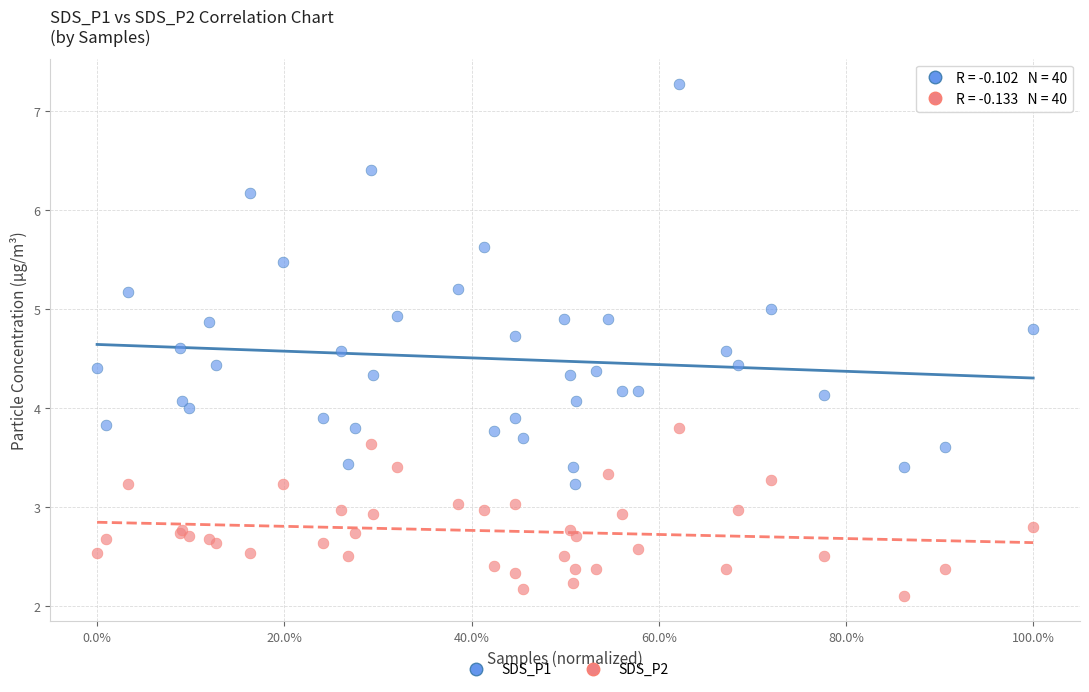

Which series contains the lowest Y value?

SDS_P2